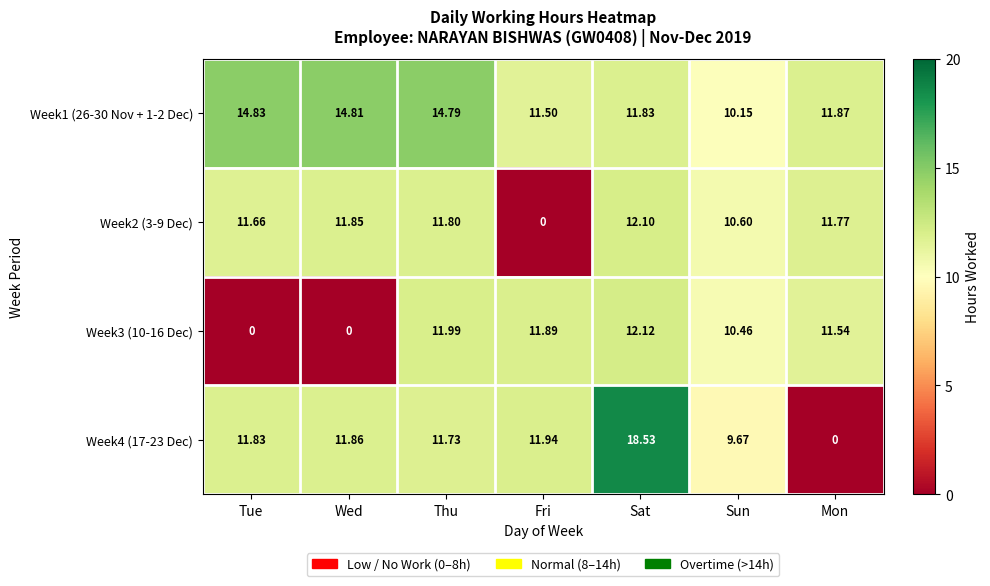

Which series has the widest spread of values?

Week4 (17-23 Dec)